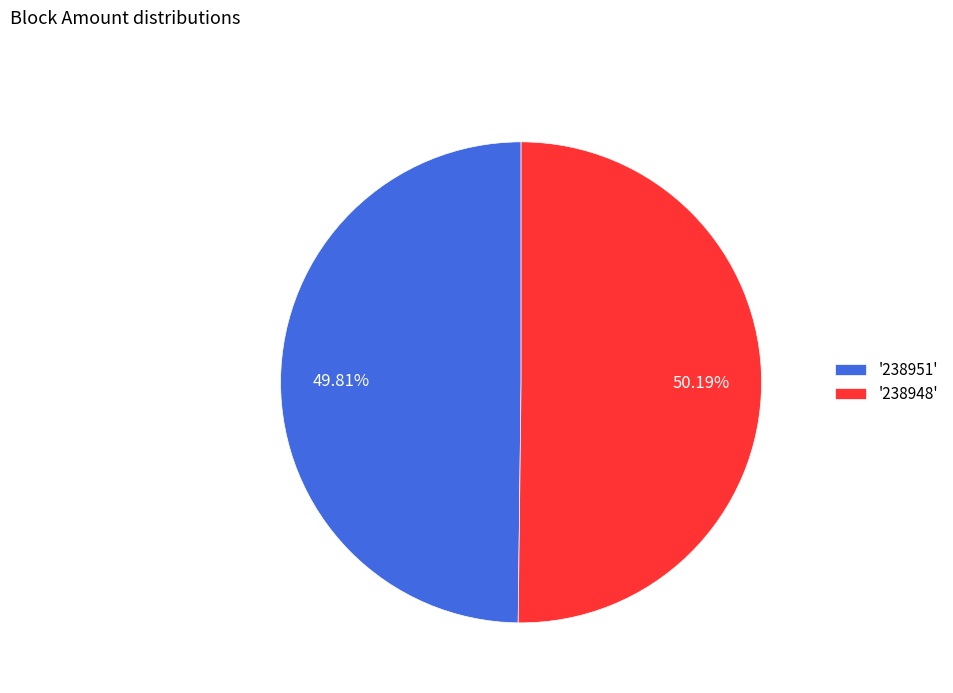

Combined, do '238948' and '238951' account for over 50%?

Yes